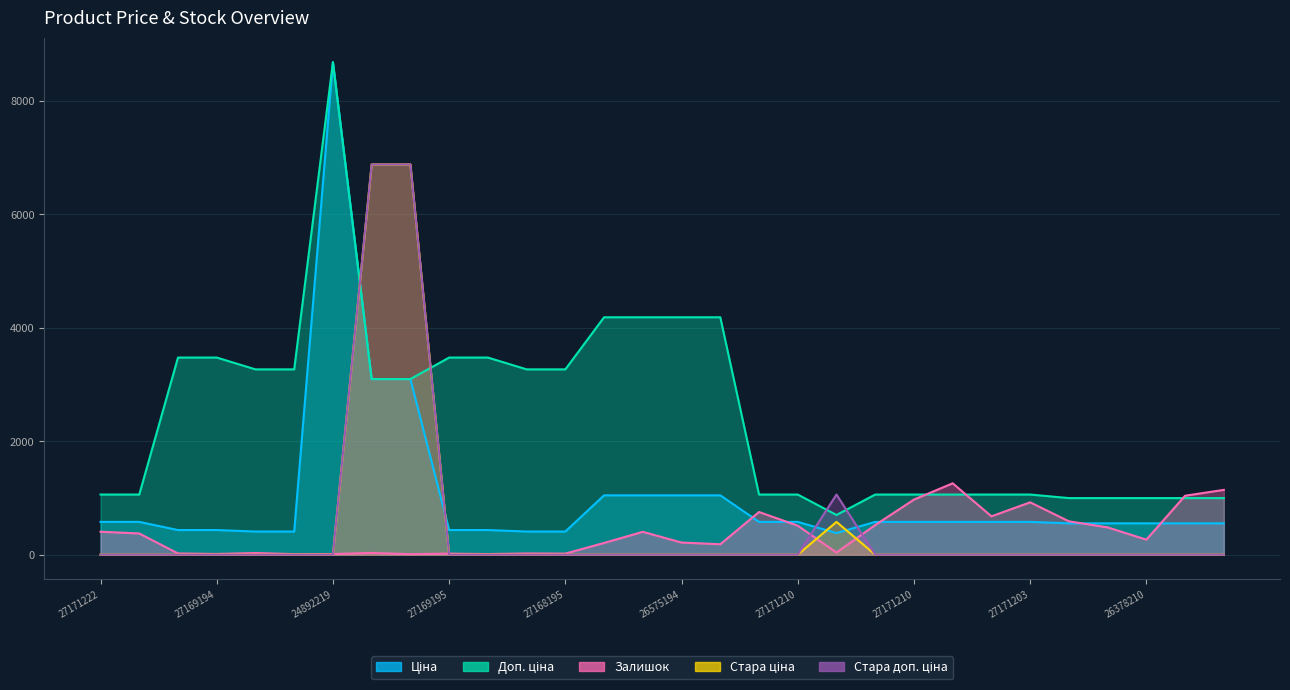

True or false: Залишок has more than 0 points higher than both neighbors.

True